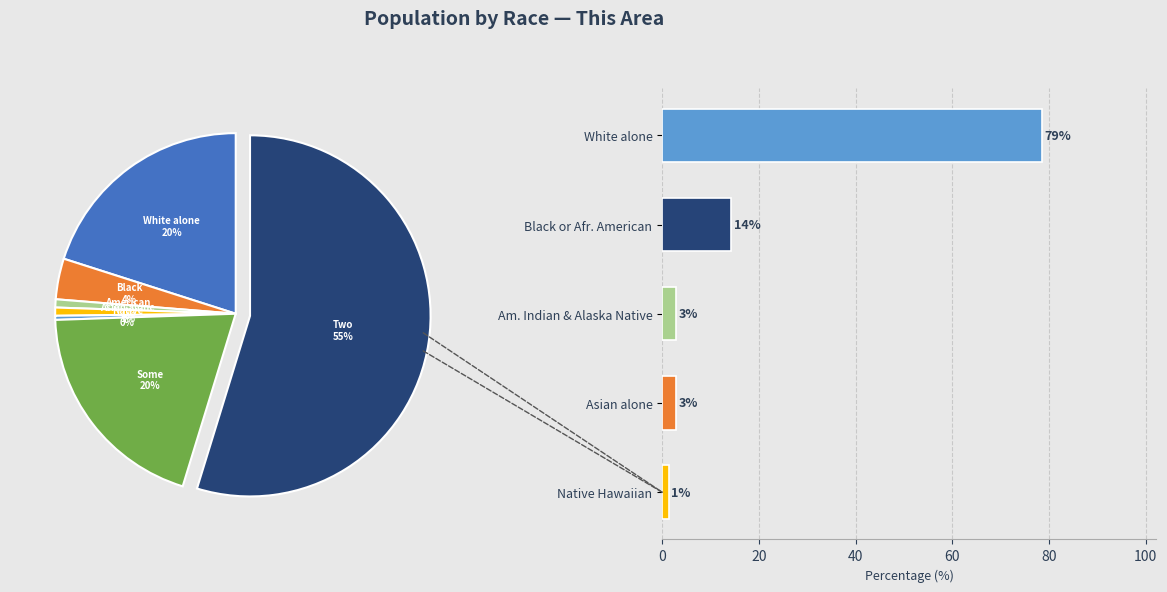

Is it true that White alone is 20% of the pie?

True